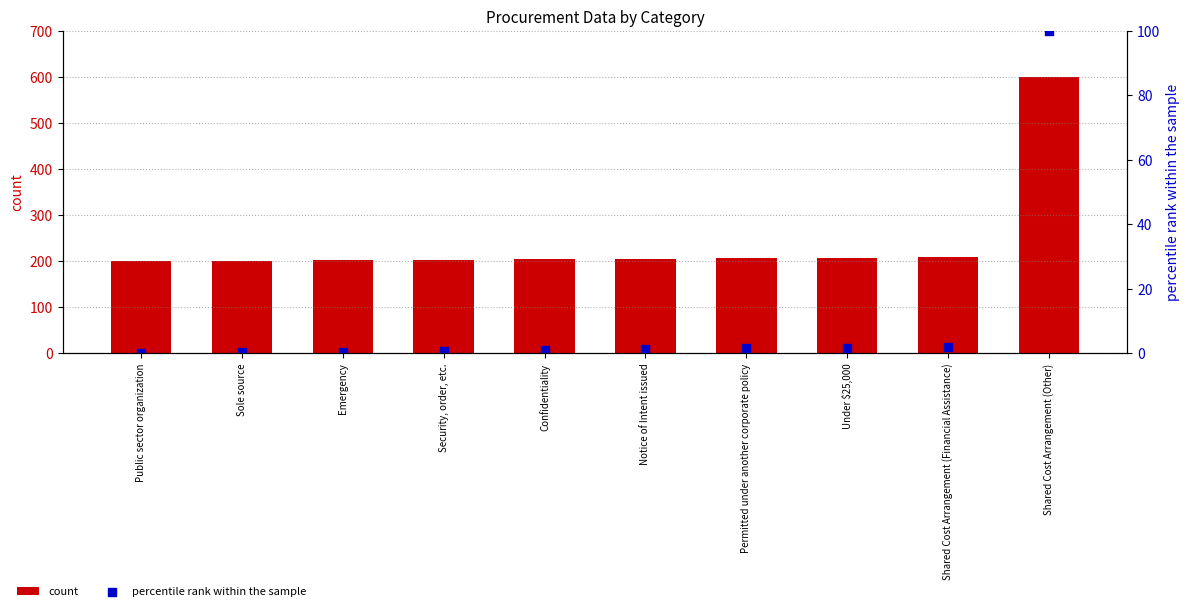

What are all the series names shown in the legend?

count, percentile rank within the sample